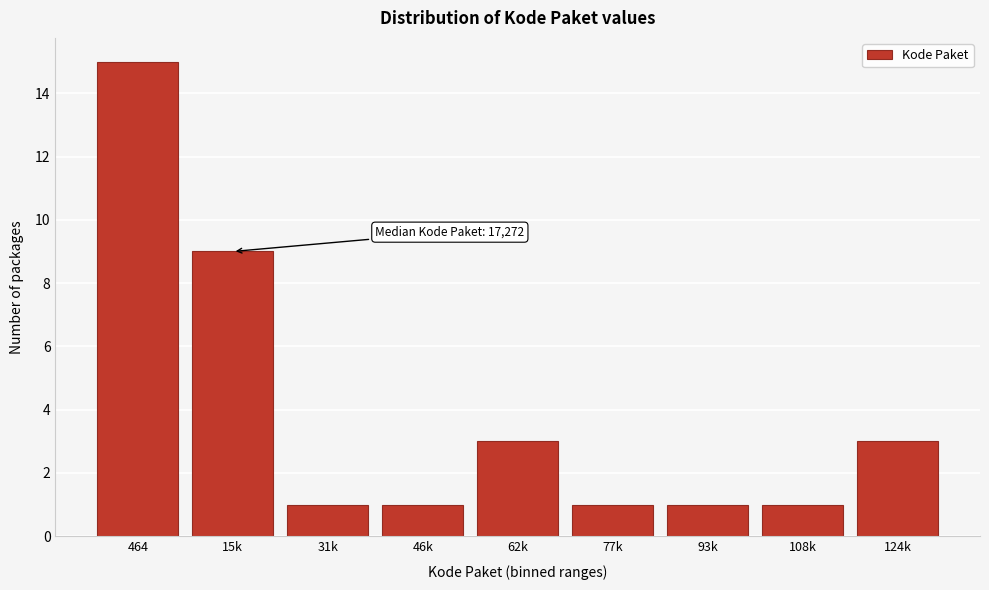

Reading right to left, what are all the values shown in this chart?

124k=3	108k=1	93k=1	77k=1	62k=3	46k=1	31k=1	15k=9	464=15